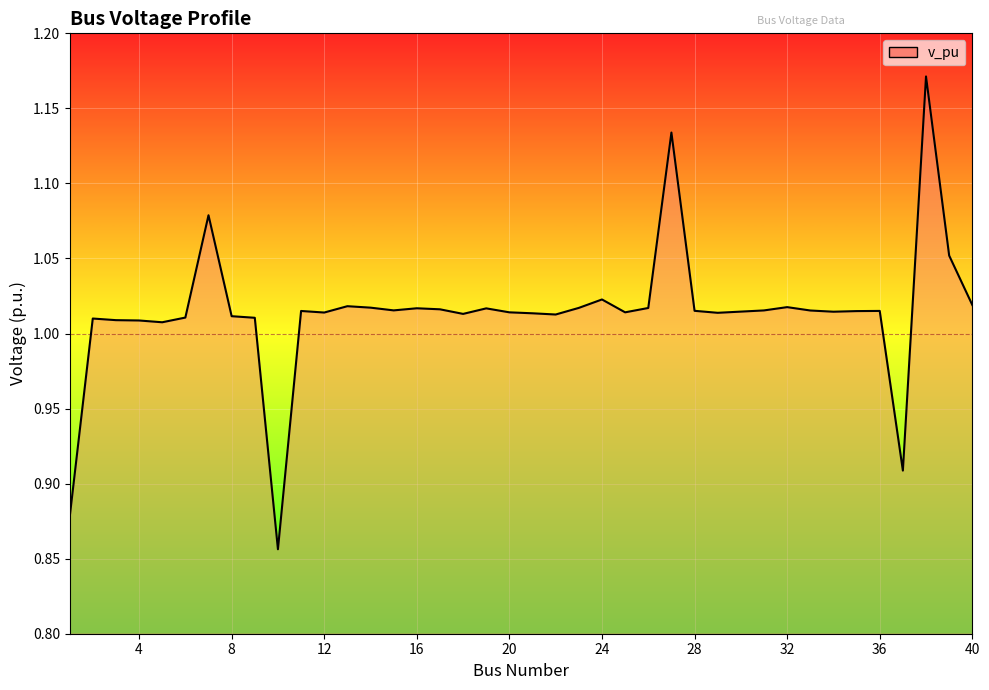

What is the difference between the maximum and minimum values?

0.3